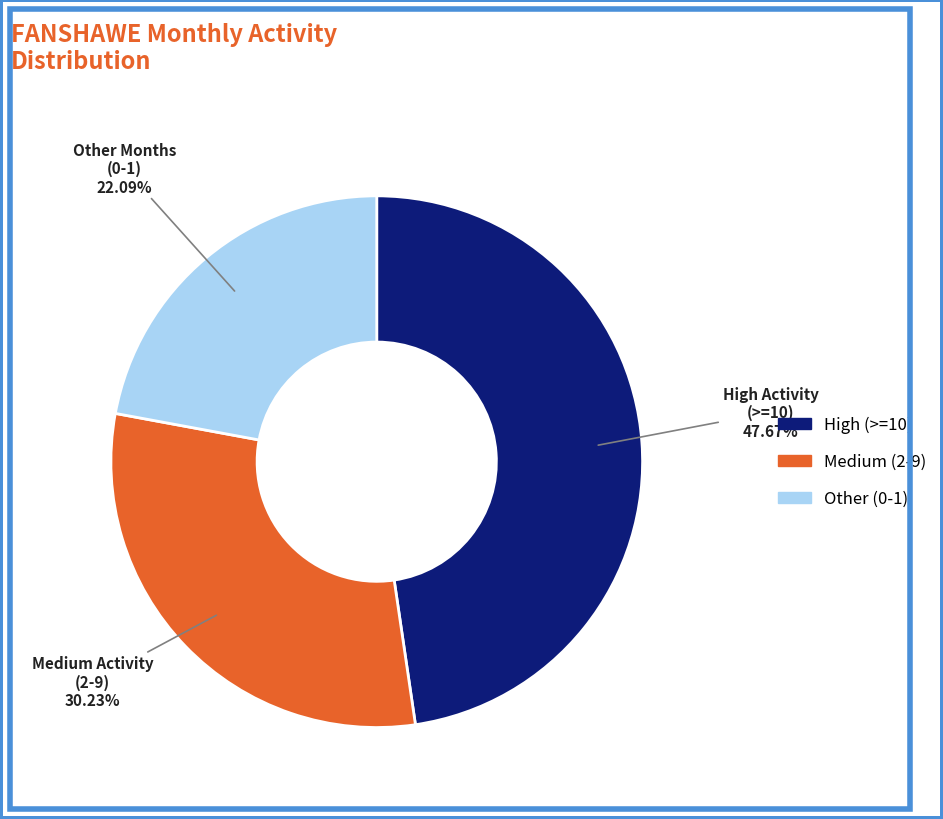

To the nearest percent, what is the average slice percentage?

33%